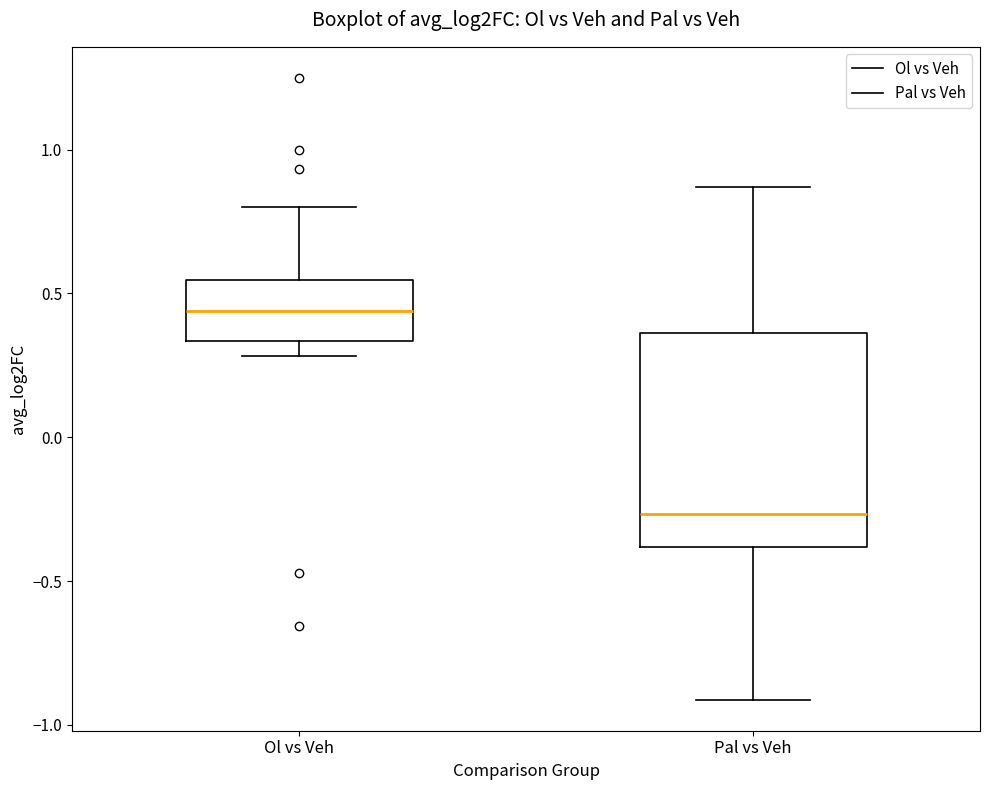

Where does the lower whisker of the box for Ol vs Veh end on the y-axis? The values are not printed on the chart, so give them approximately, as read against the axis.

0.30